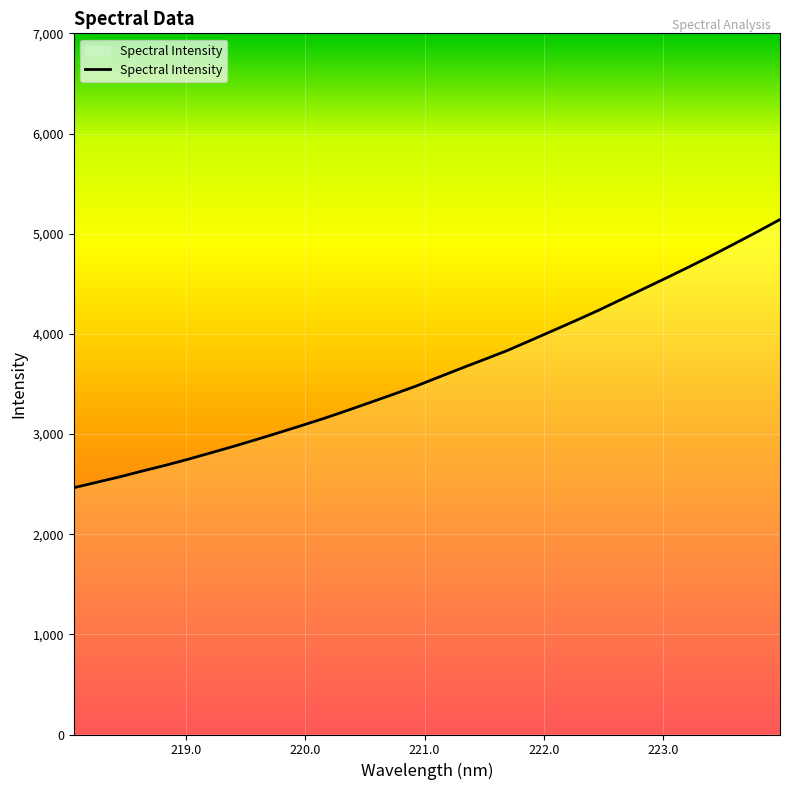

What is the difference between the maximum and minimum values?

2678.0